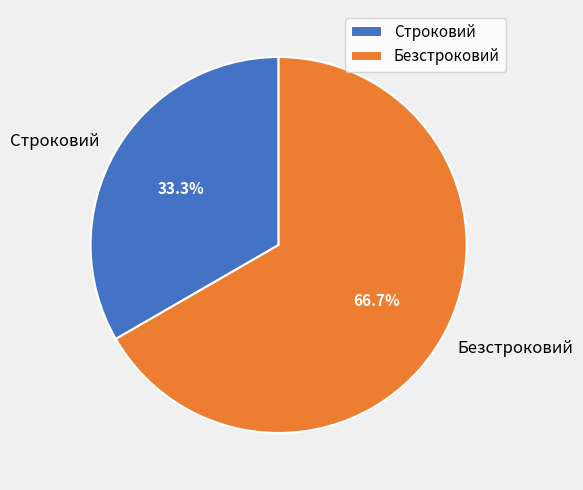

True or false: Строковий accounts for 33% of the total.

True